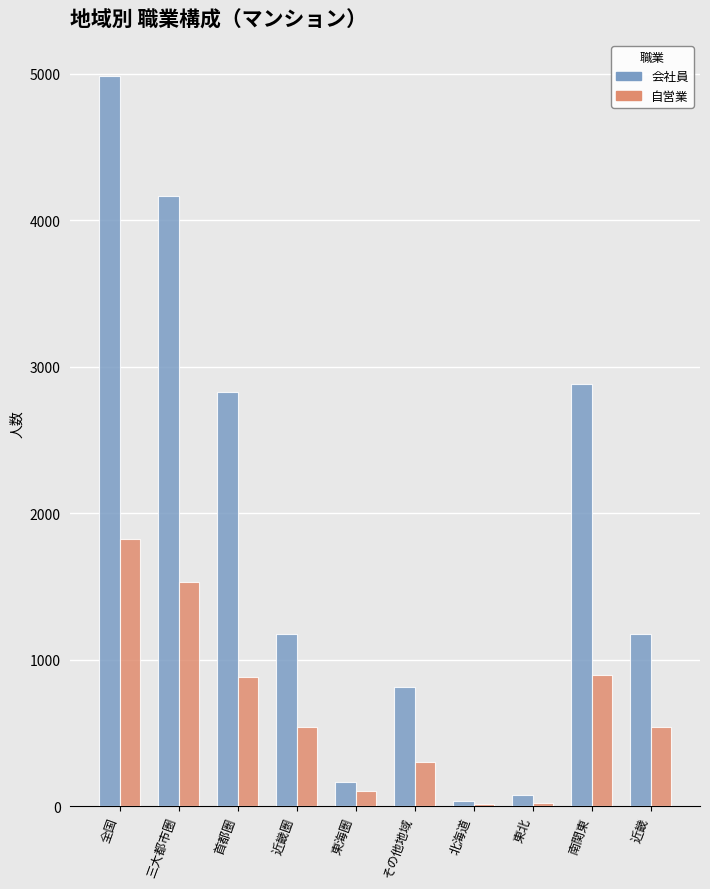

Between 首都圏 and 北海道, which series saw the biggest shift?

会社員